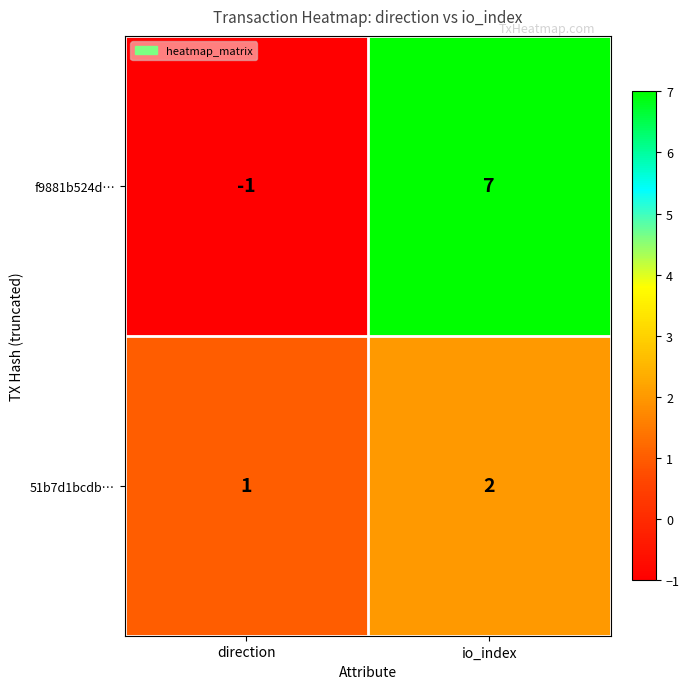

Is it true that f9881b524d… equals -1 at direction?

True